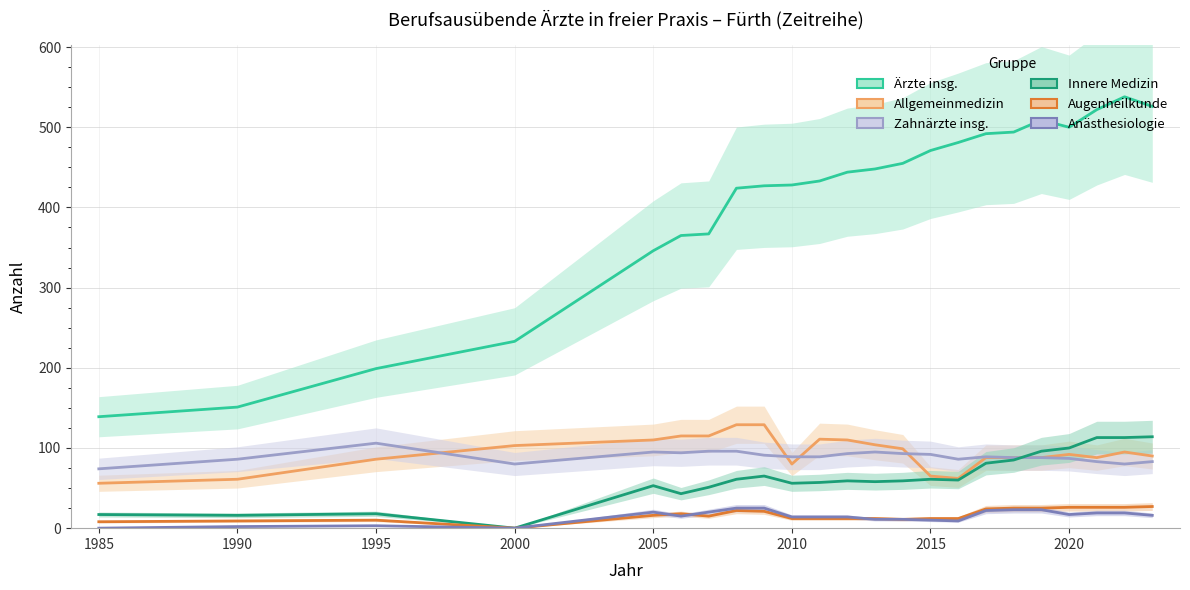

How many values in the Anästhesiologie series exceed 15?

11